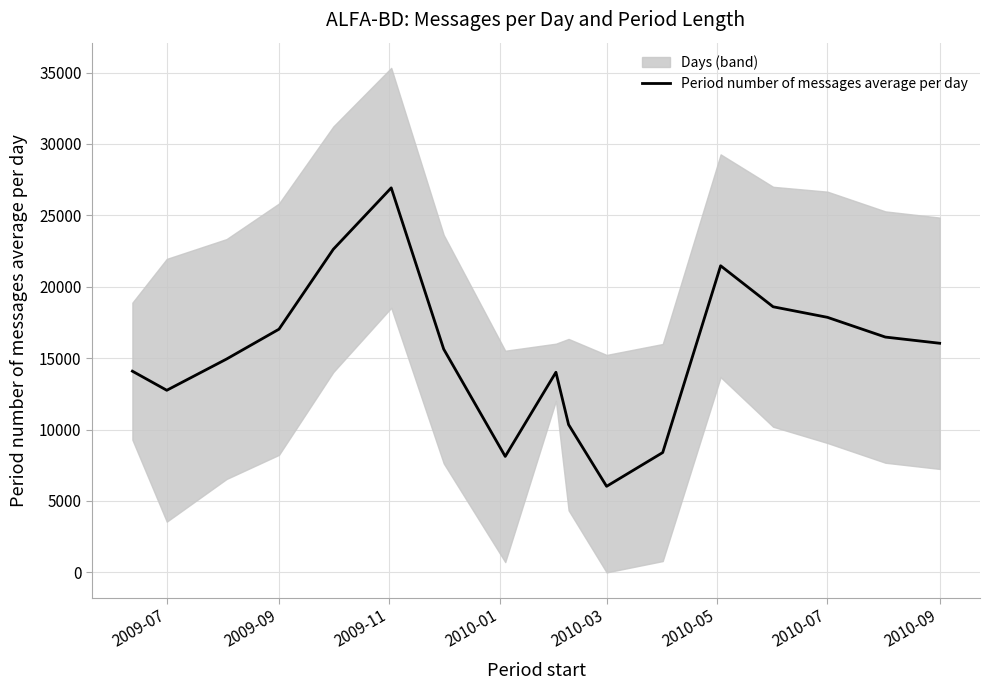

What is the highest value of the Period number of messages average per day series?

26927.8